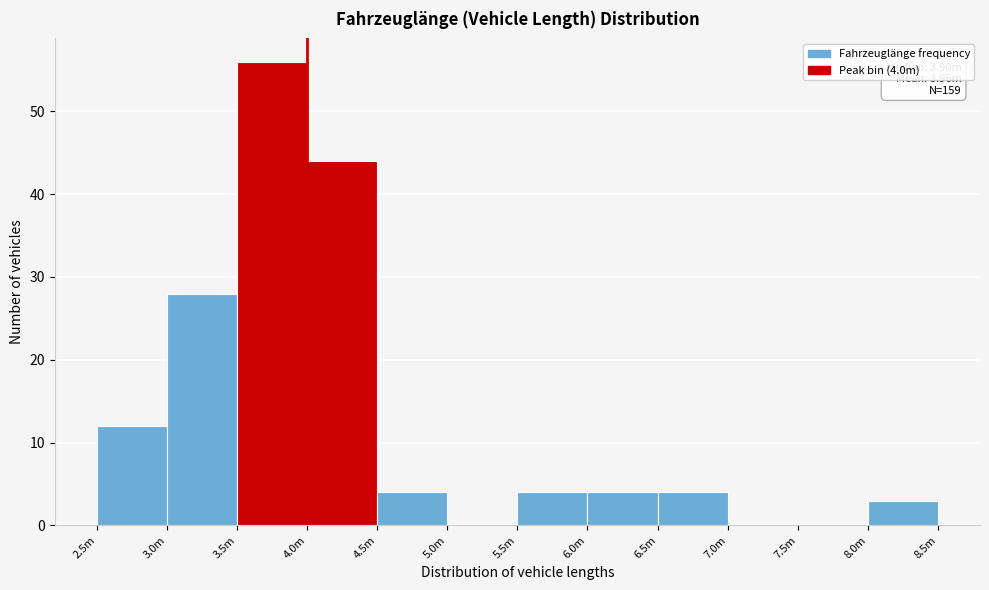

Reading right to left, list all the values displayed in this chart.

8.0m=3	7.5m=0	7.0m=0	6.5m=4	6.0m=4	5.5m=4	5.0m=0	4.5m=4	4.0m=44	3.5m=56	3.0m=28	2.5m=12